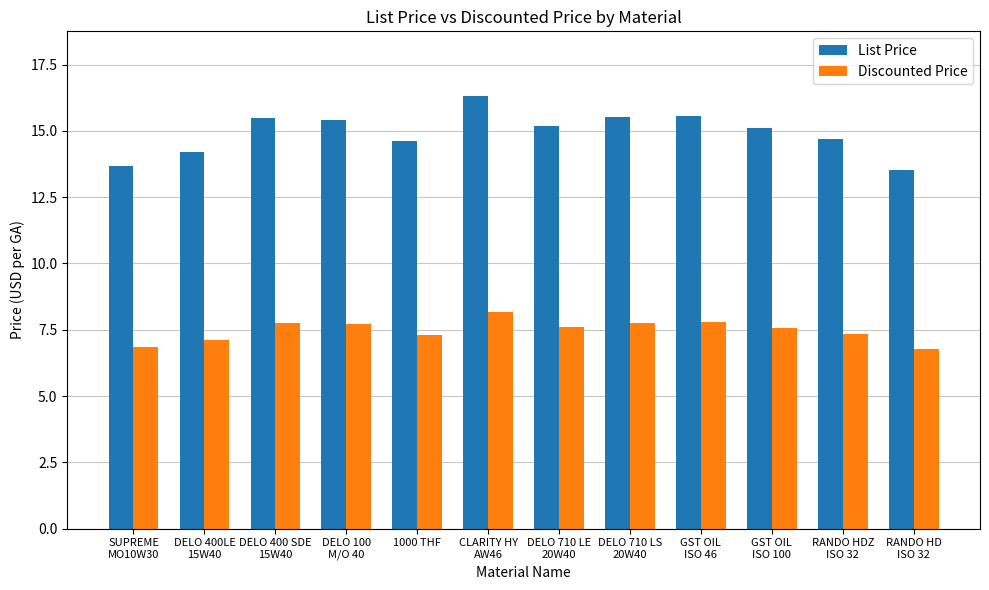

What is the total value across all series at DELO 400 SDE
15W40?

23.2